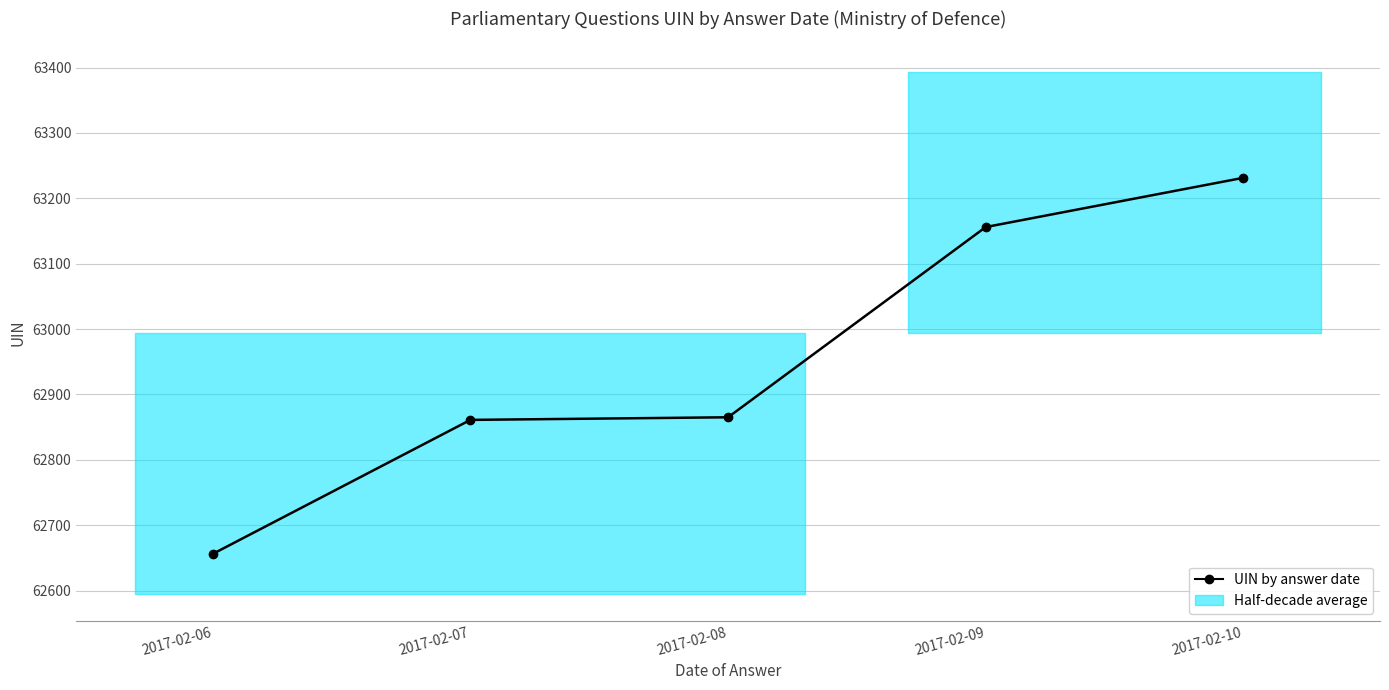

What is the value of the 4th point from the left?

63156.0